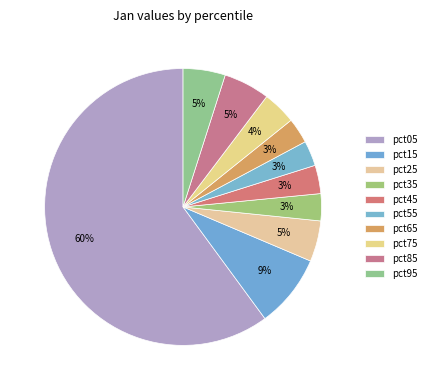

Count the number of slices in the pie.

10